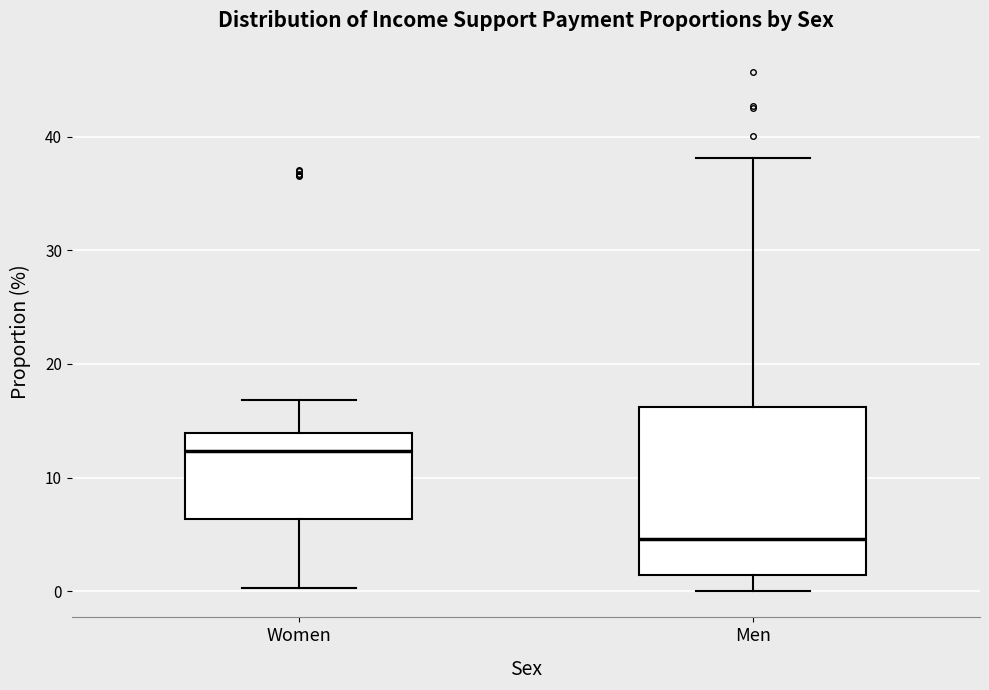

Where does the lower whisker of the box for Men end on the y-axis? The values are not printed on the chart, so give them approximately, as read against the axis.

0